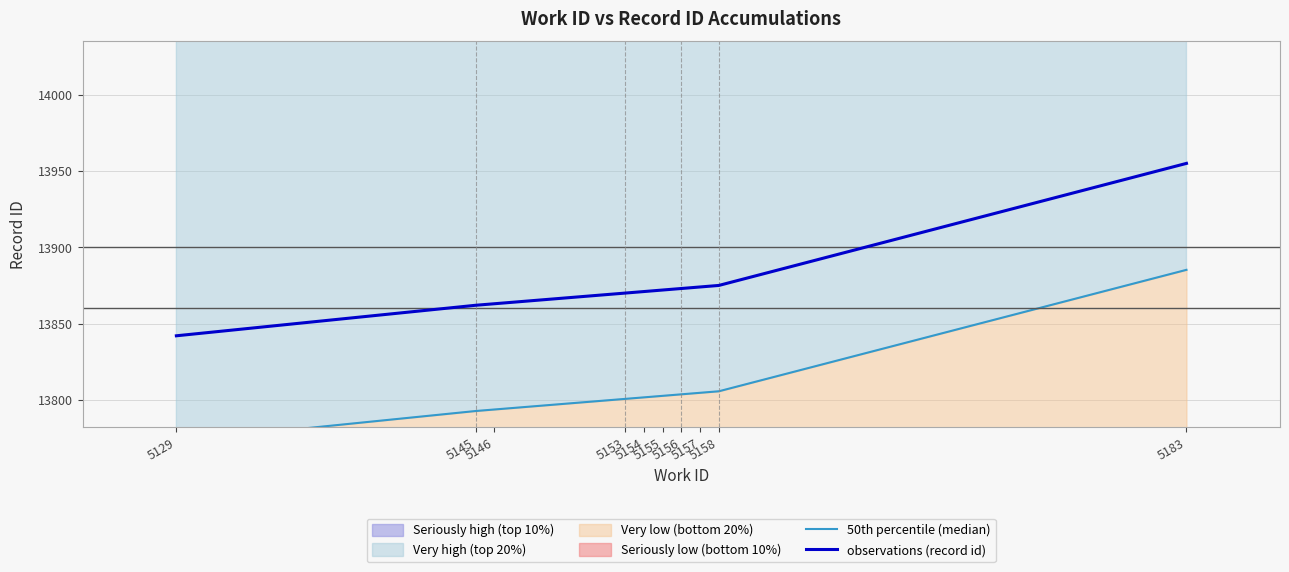

What is the difference between the highest and lowest values at 5154?

69.4